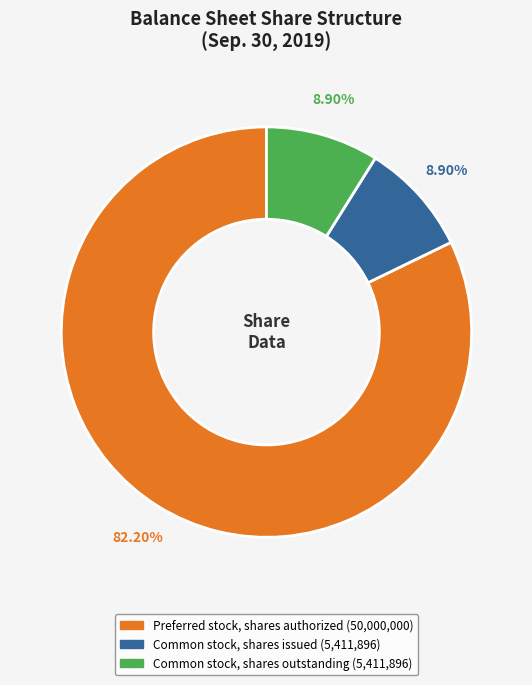

What is the largest slice in the pie chart?

Preferred stock, shares authorized